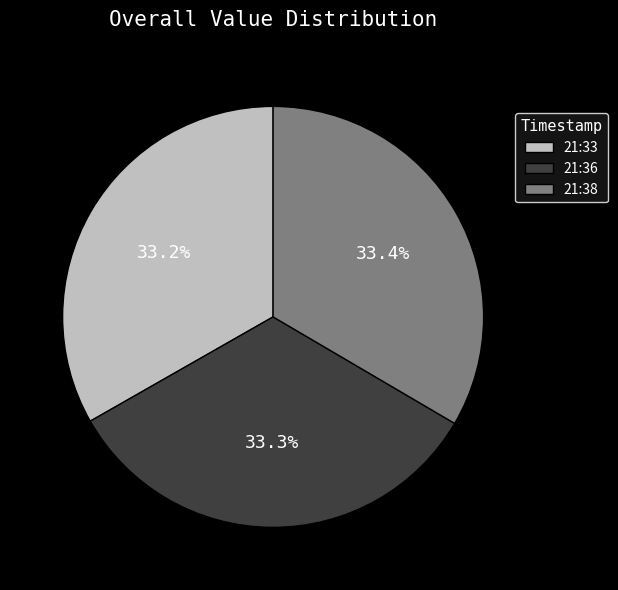

Is the sum of 21:38 and 21:33 greater than half?

Yes